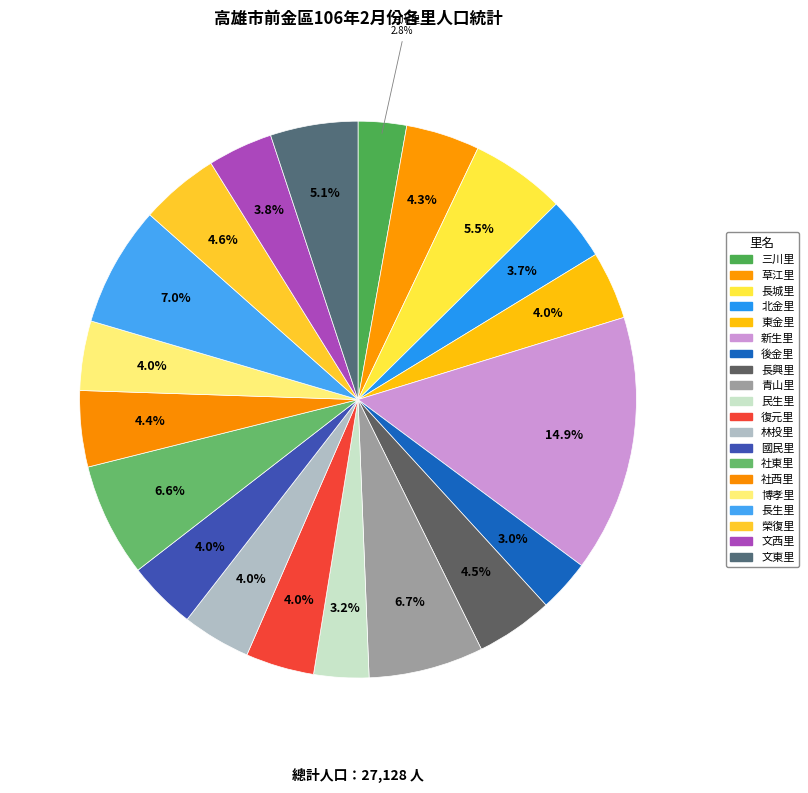

How many segments does this pie chart have?

20